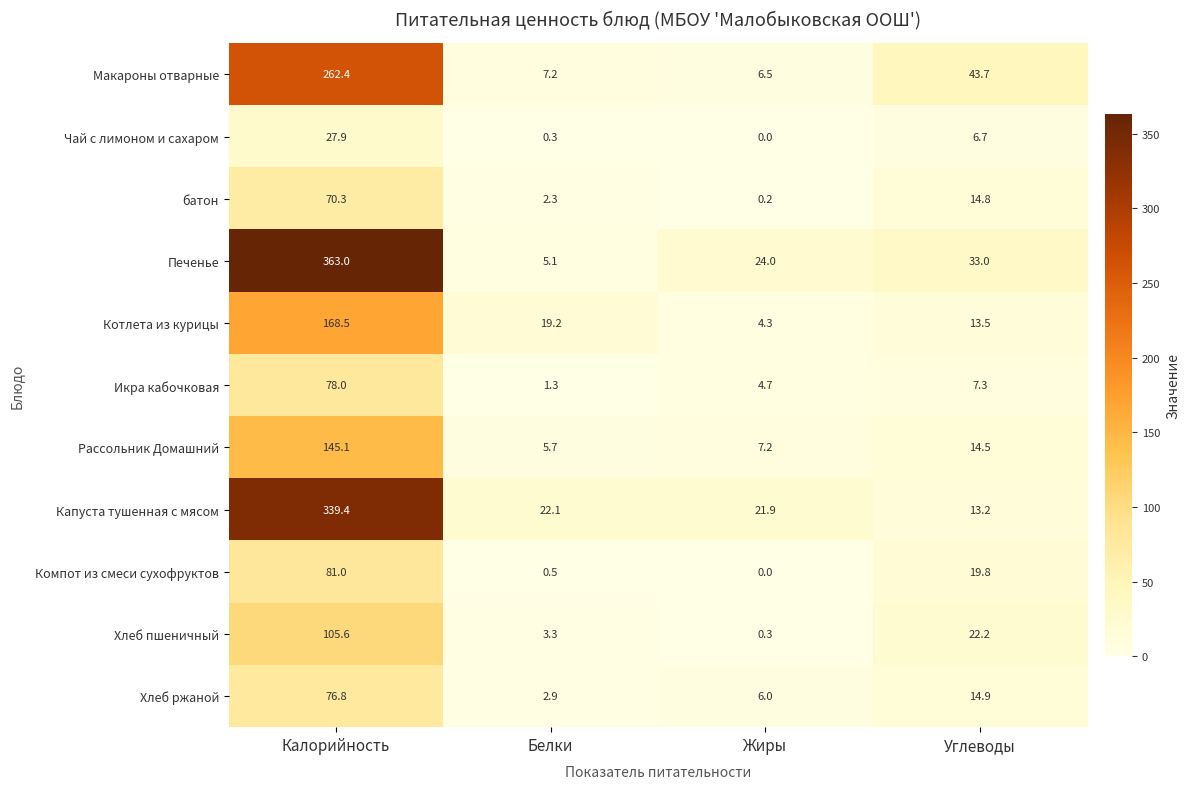

Which series has the widest spread of values?

Печенье